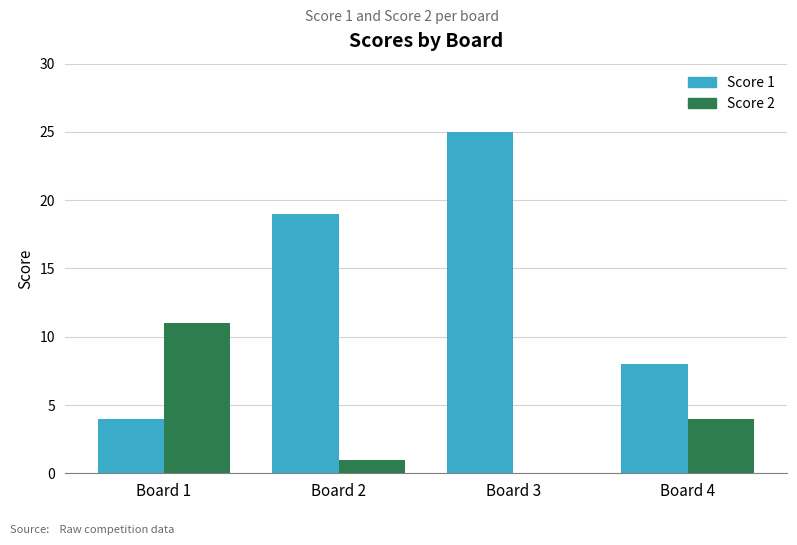

At which category does the chart reach its peak across all series?

Board 3